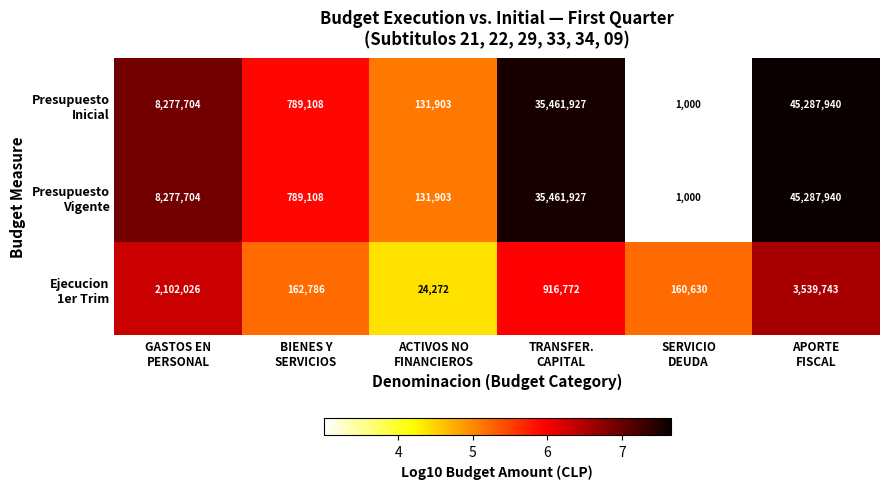

What is the spread (max minus min) of values at BIENES Y
SERVICIOS?

626322